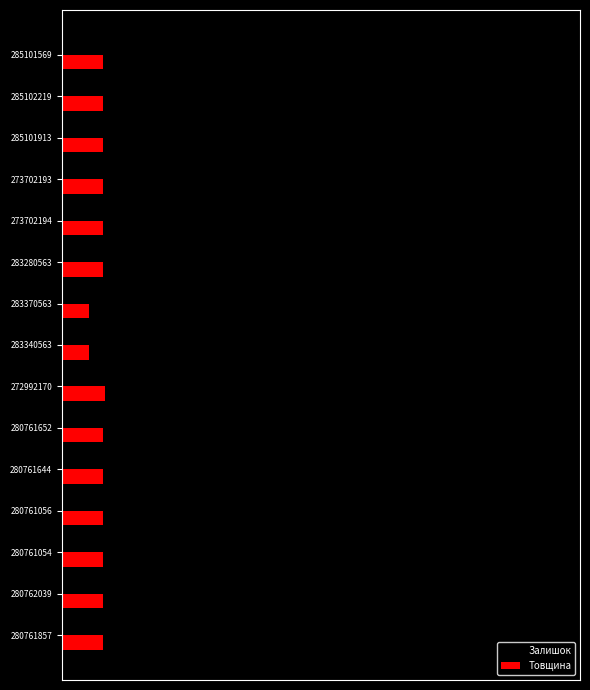

What are all the series names shown in the legend?

Залишок, Товщина